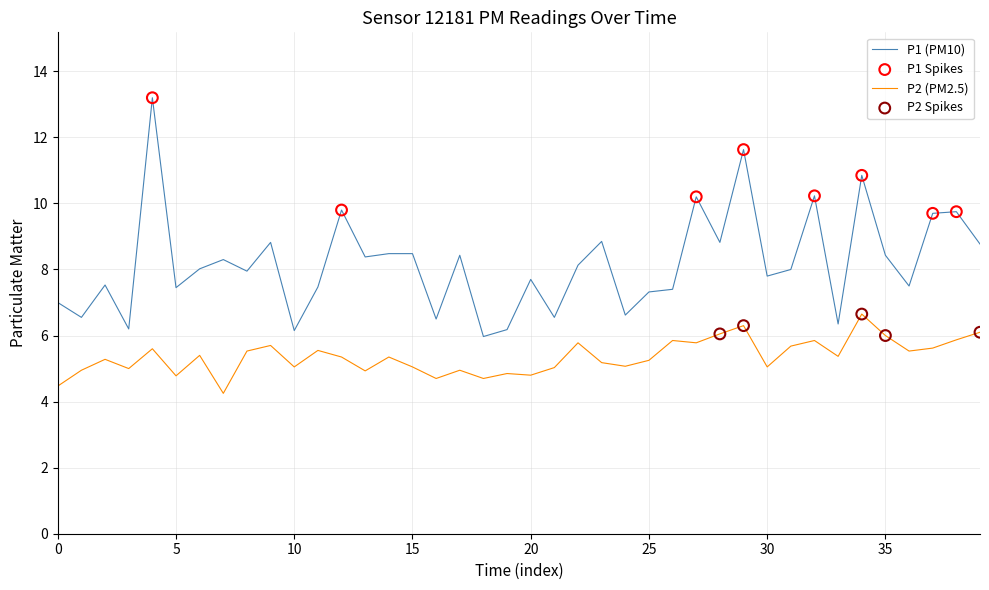

Which series has the largest total across all categories?

P1 (PM10)